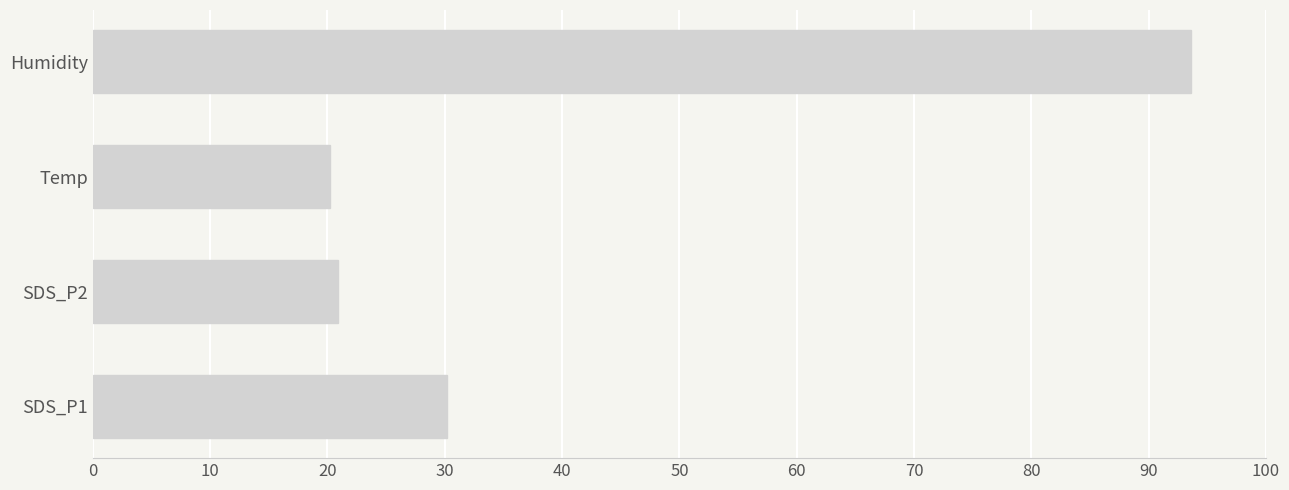

The value at Humidity is 93.6. True or false?

True